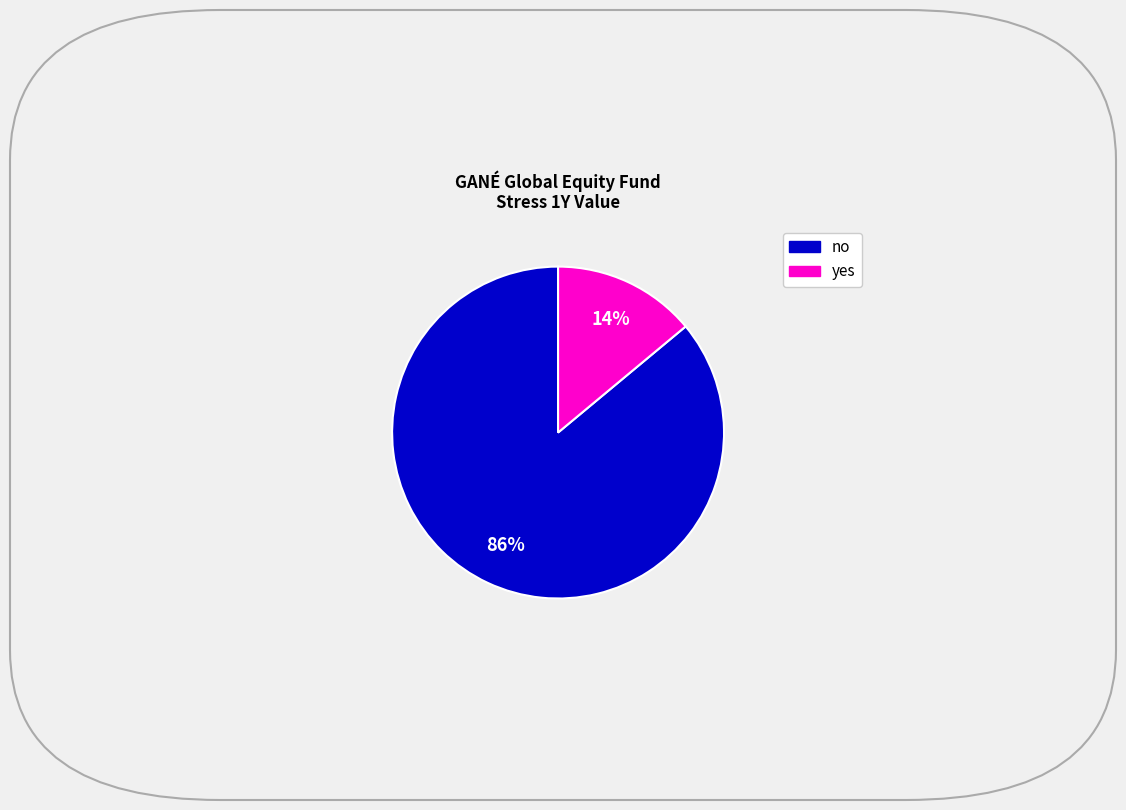

Is there a majority slice in this chart?

Yes